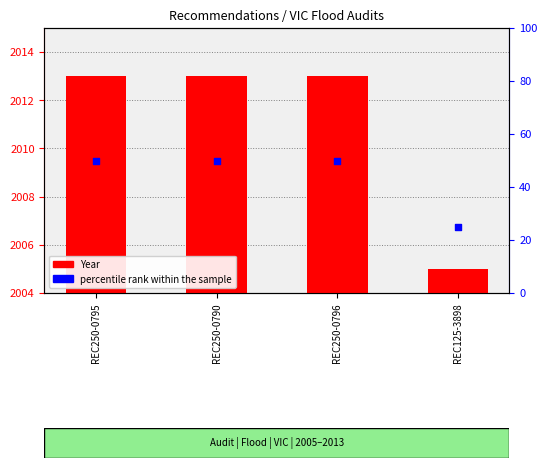

What are all the series names shown in the legend?

Year, percentile rank within the sample